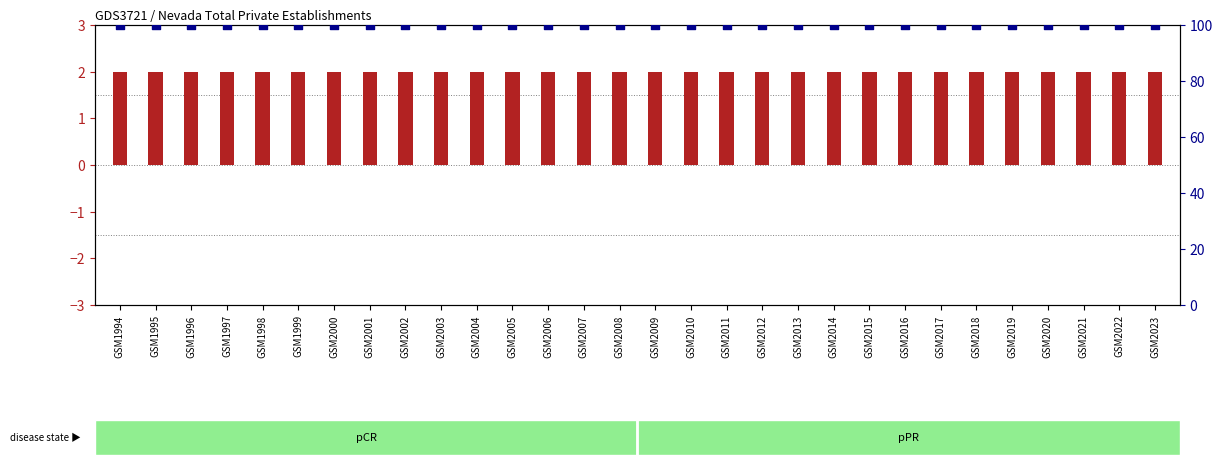

Which series contains the highest Y value?

percentile rank within the sample